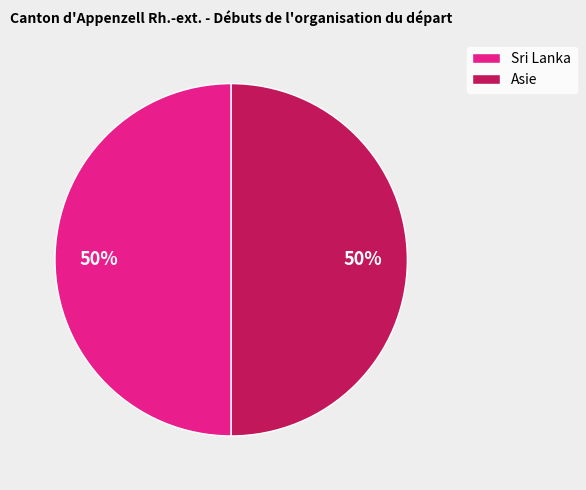

Is it true that Asie is 50% of the pie?

True